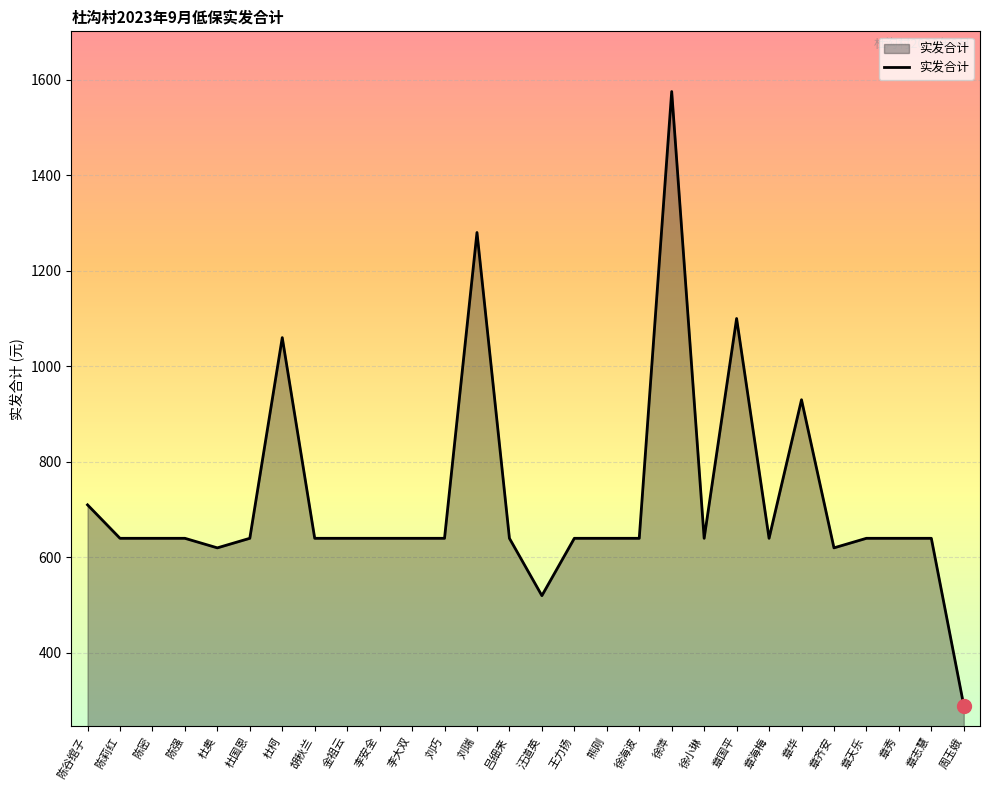

What value does the data have at 杜国恩, to the nearest 100?

600